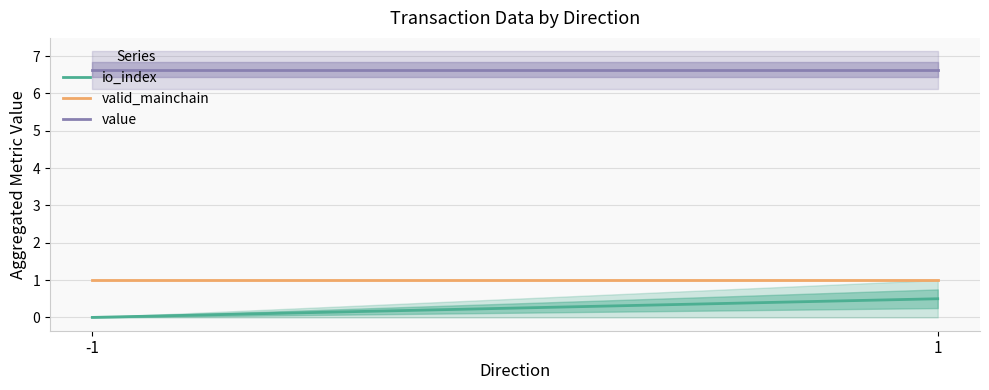

Is the value of value at 1 greater than the value of io_index at 1?

Yes